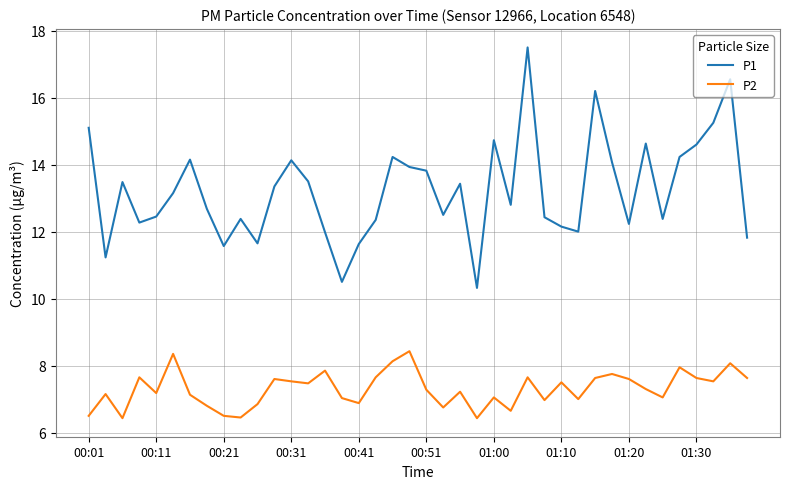

True or false: P2 and P1 cross at least once.

False